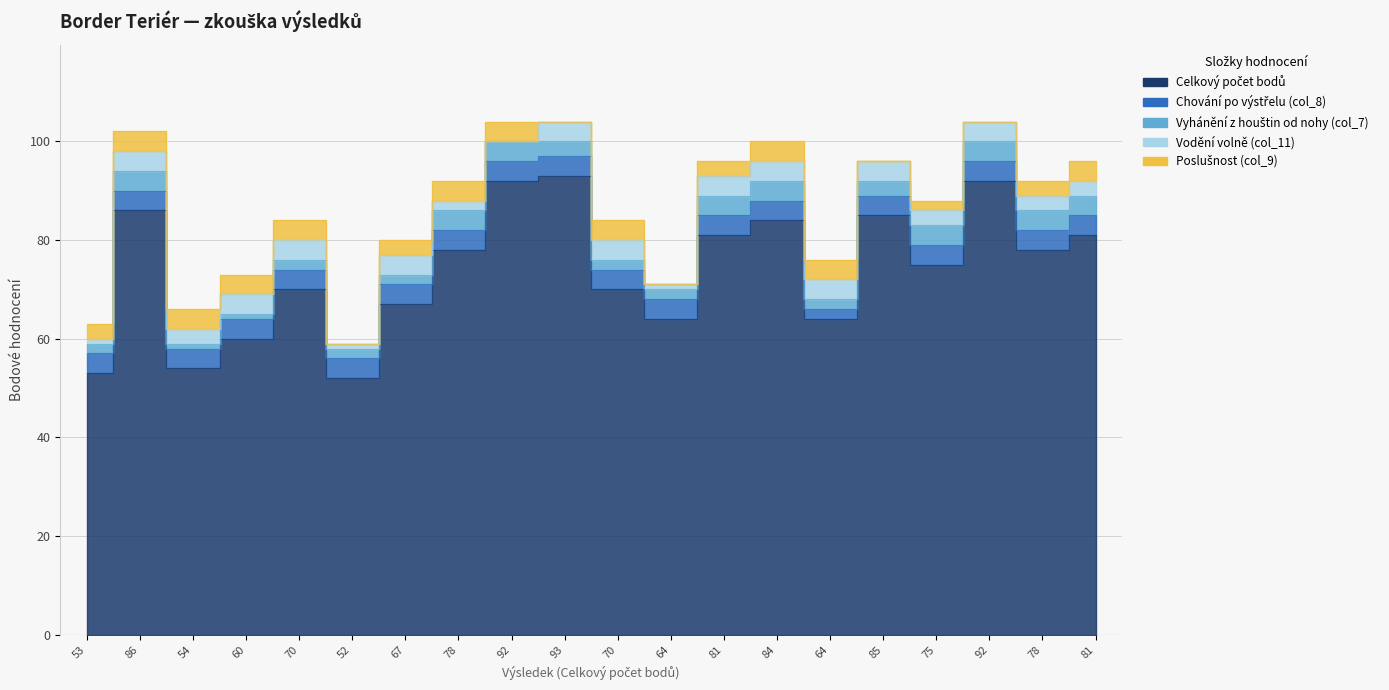

The value of Poslušnost (col_9) at 52 is -3. True or false?

False